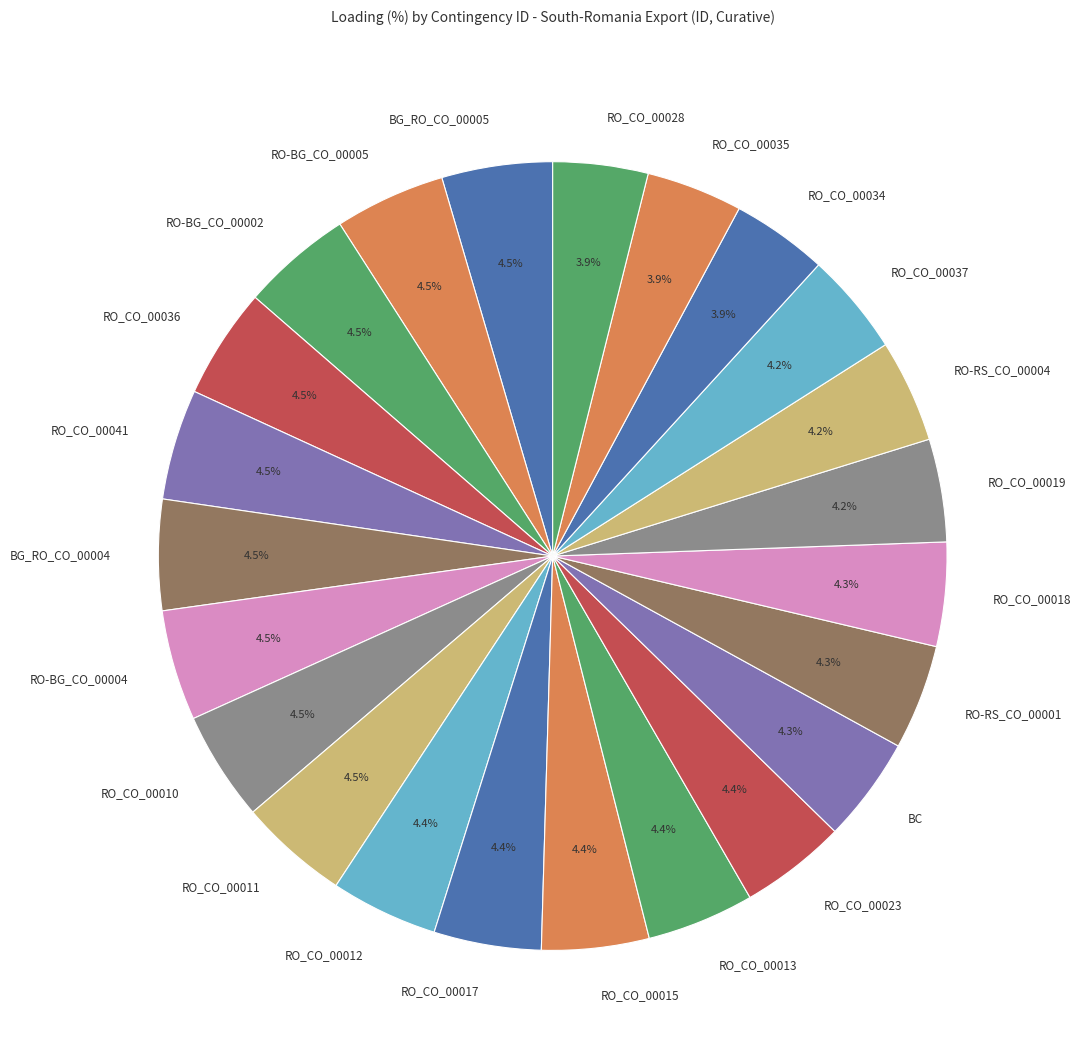

Which has a higher value, BG_RO_CO_00004 or RO_CO_00035?

BG_RO_CO_00004